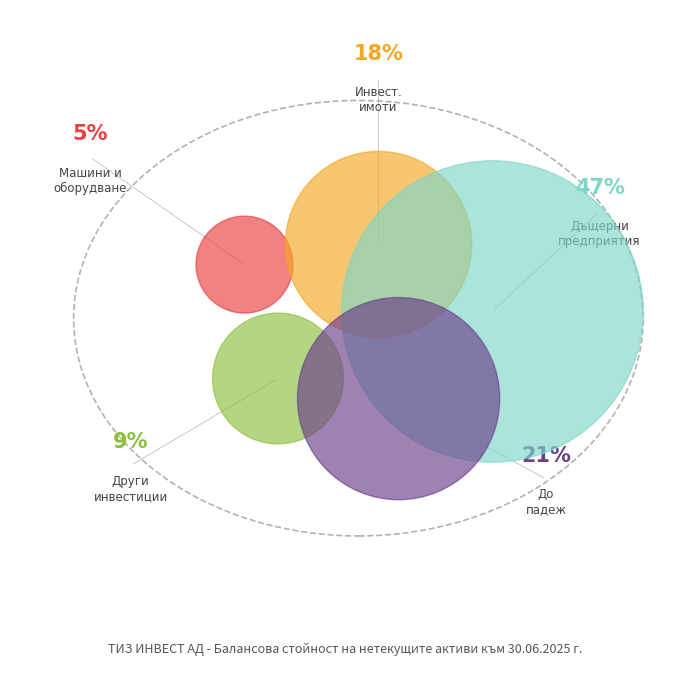

Count the number of slices in the pie.

5